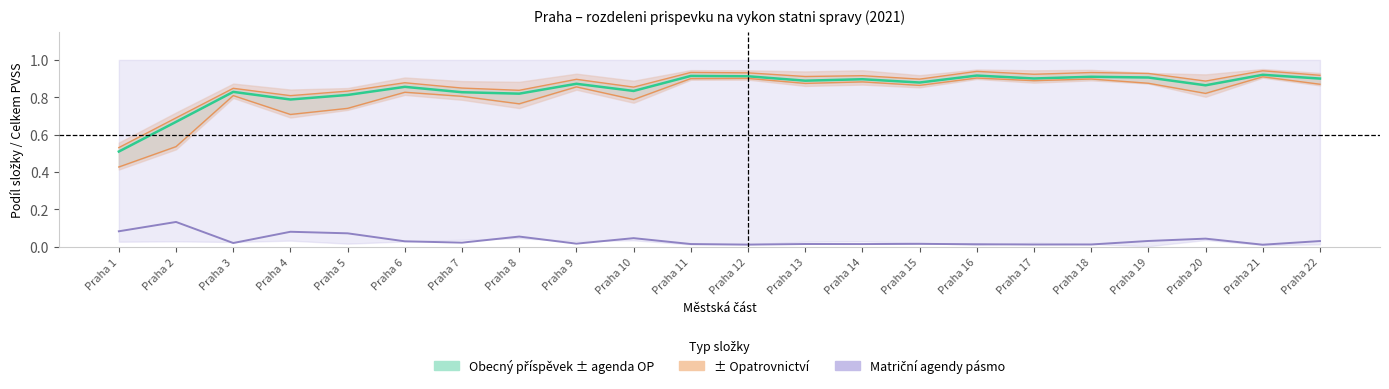

What is the sum of the Obecný příspěvek / Celkem values at Praha 13 and Praha 6?

1.7